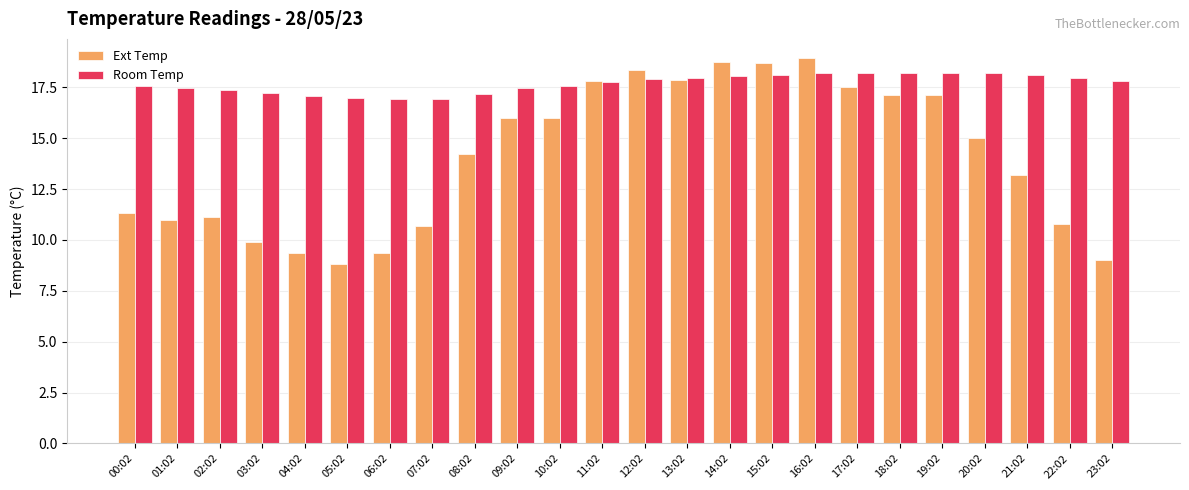

List the series in order of their overall mean, lowest first.

Ext Temp, Room Temp